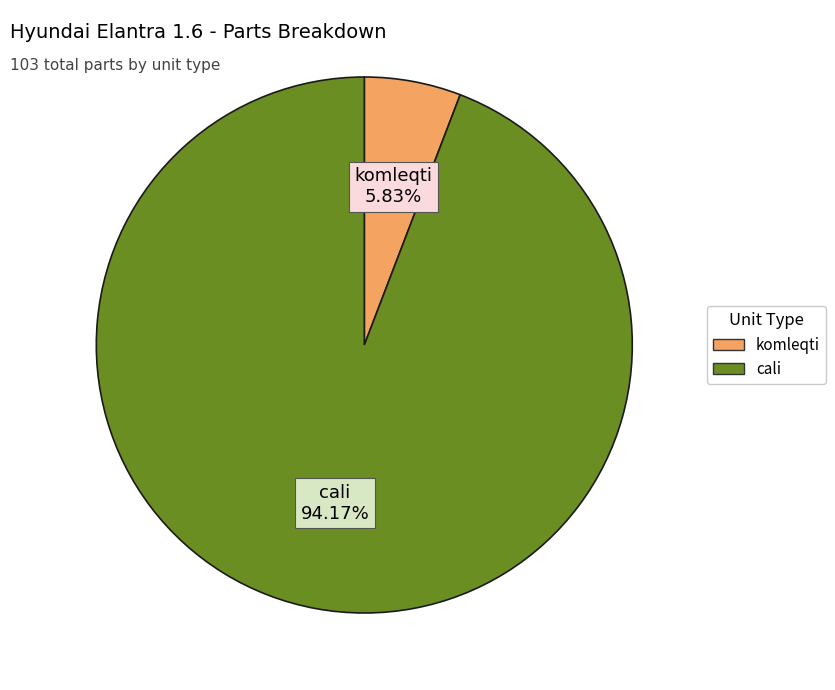

What is the largest slice in the pie chart?

cali